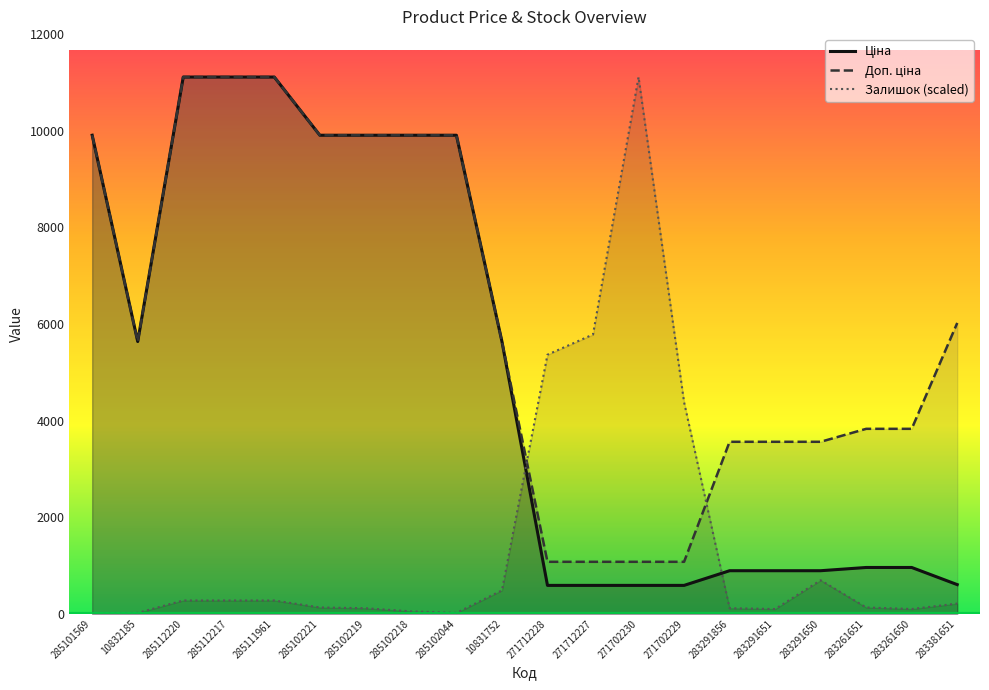

How many times do Залишок and Доп. ціна cross each other?

2